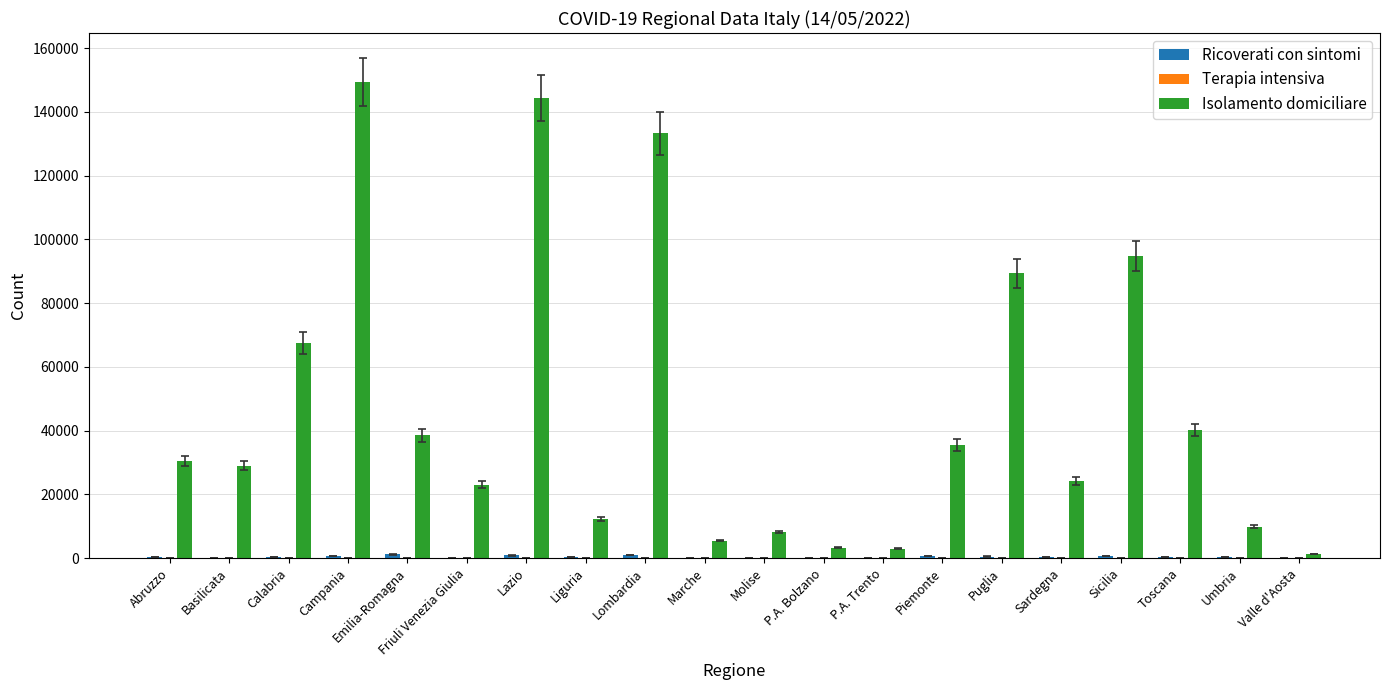

What is the maximum value shown in the chart?

149401